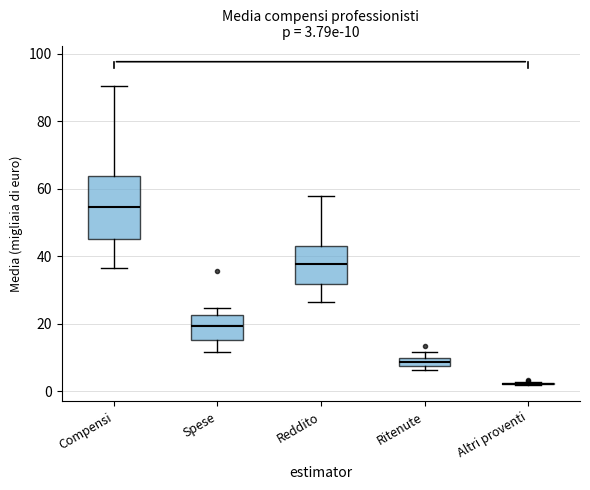

Which box is the tallest, from its lower edge to its upper edge?

Compensi